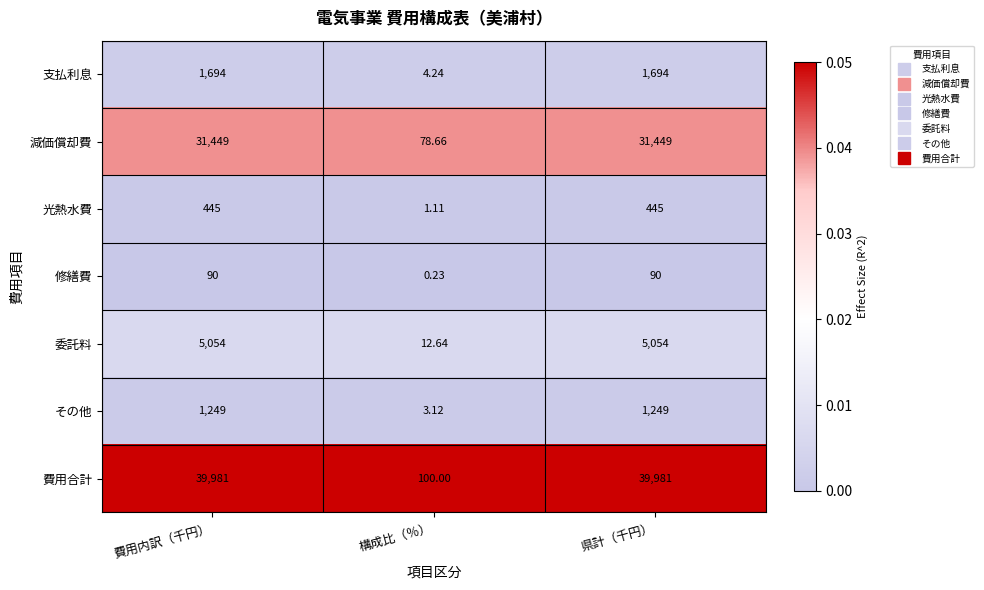

Where is 修繕費 nearest to the value 45?

構成比（％）